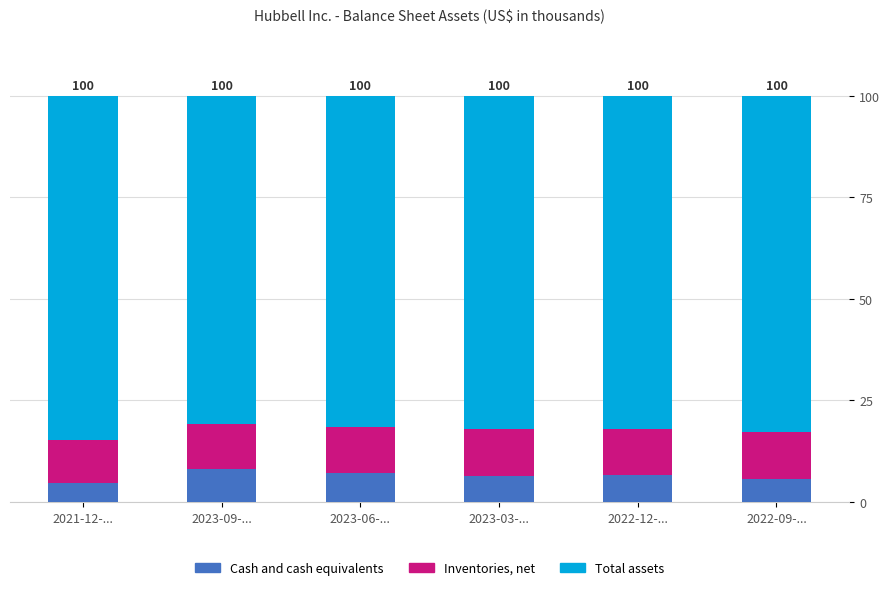

What is the sum of the Cash and cash equivalents values at 2022-12-... and 2023-09-...?

14.7